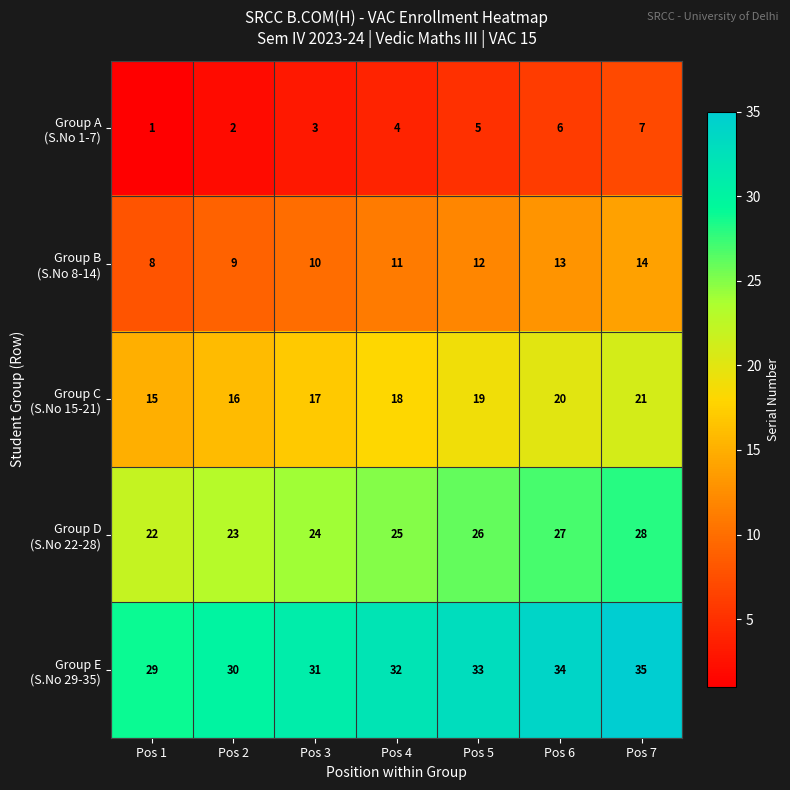

At which category is the sum across all series the highest?

Pos 7